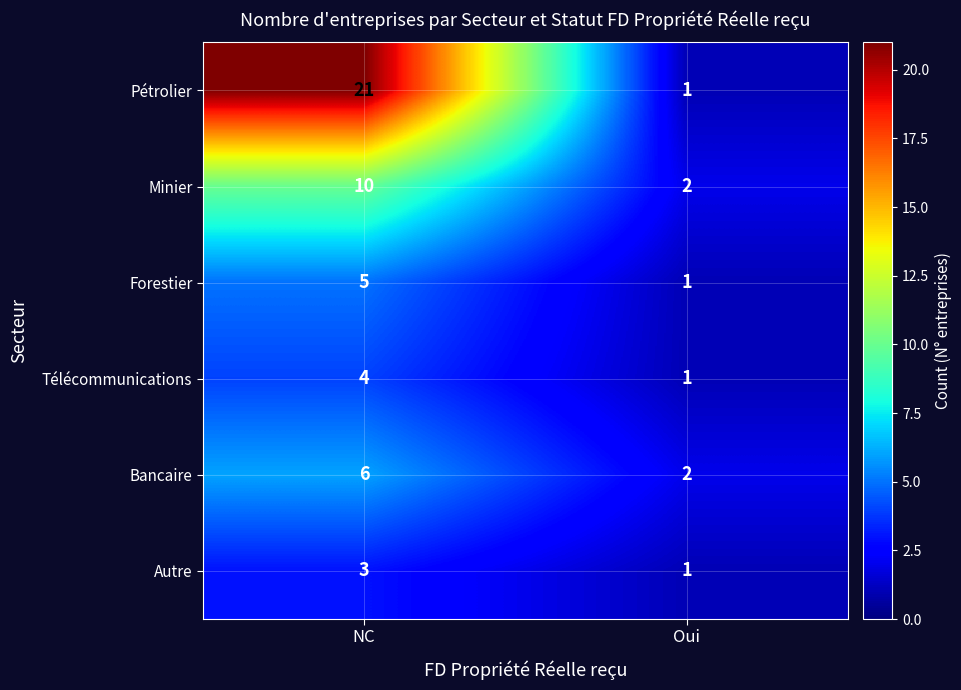

Is it true that Minier equals 15 at NC?

False